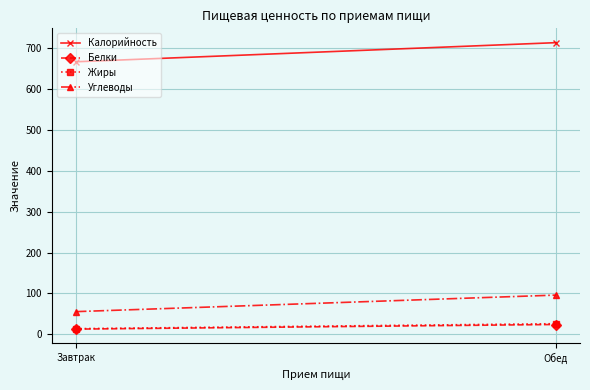

Count the number of data series in this chart.

4